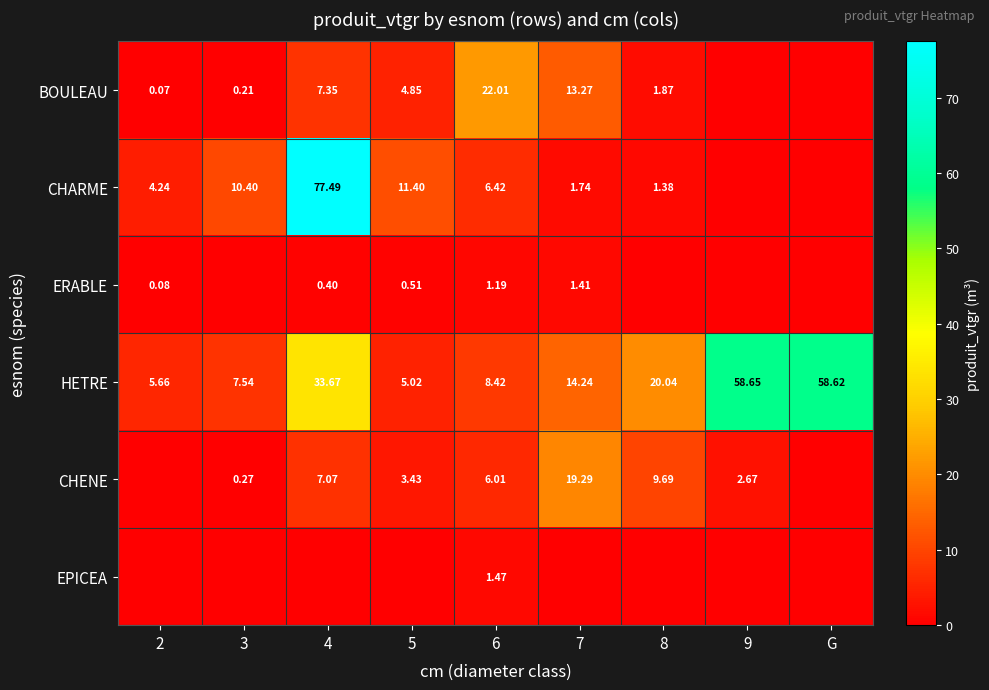

Count the number of categories in the chart.

9